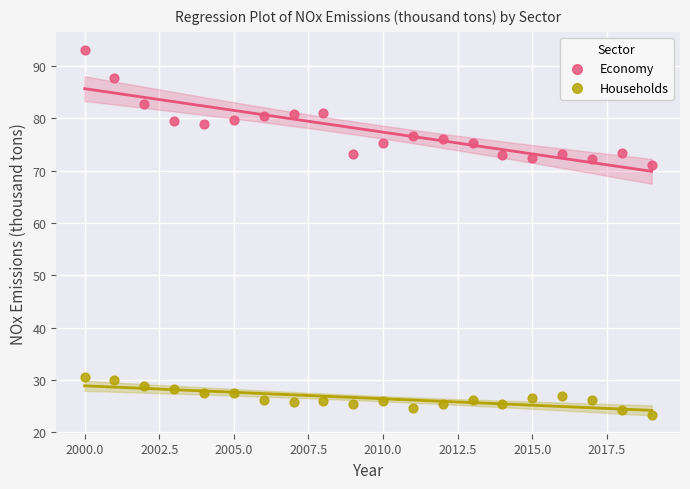

Which series has the widest spread of Y values?

Economy